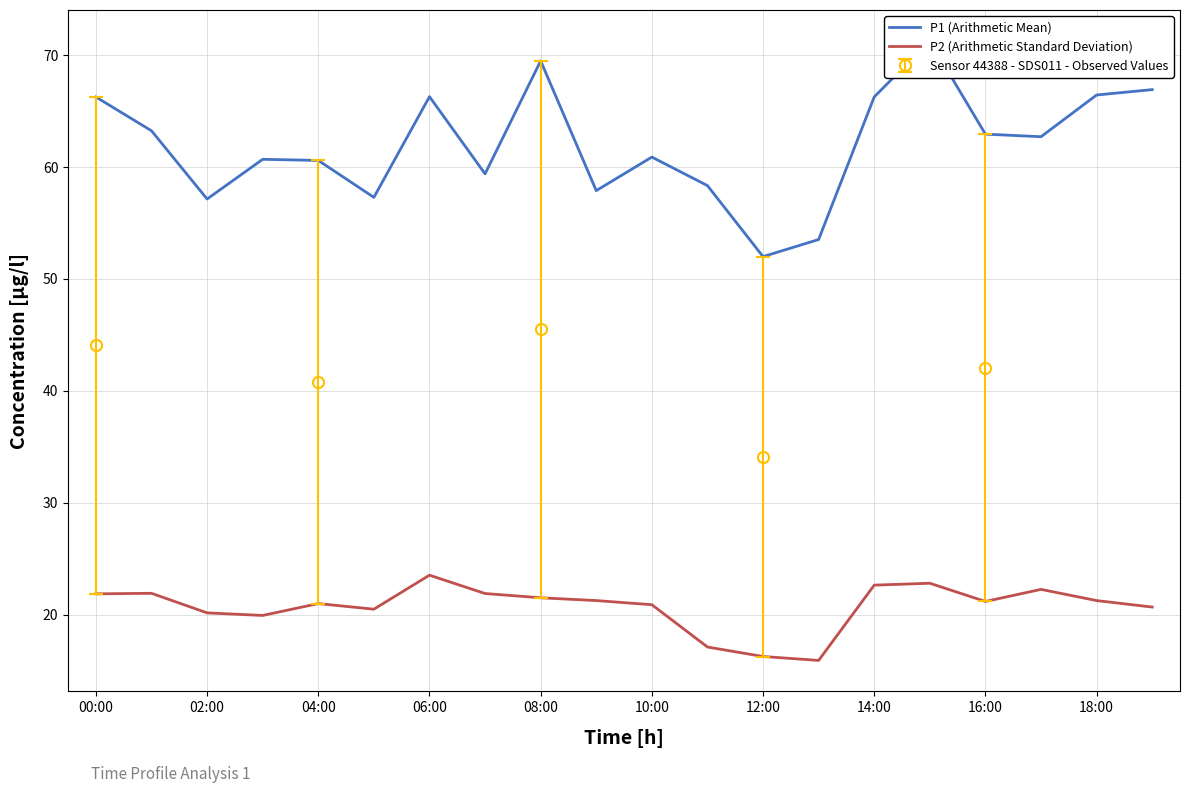

What is the total value across all series at 19?

87.6